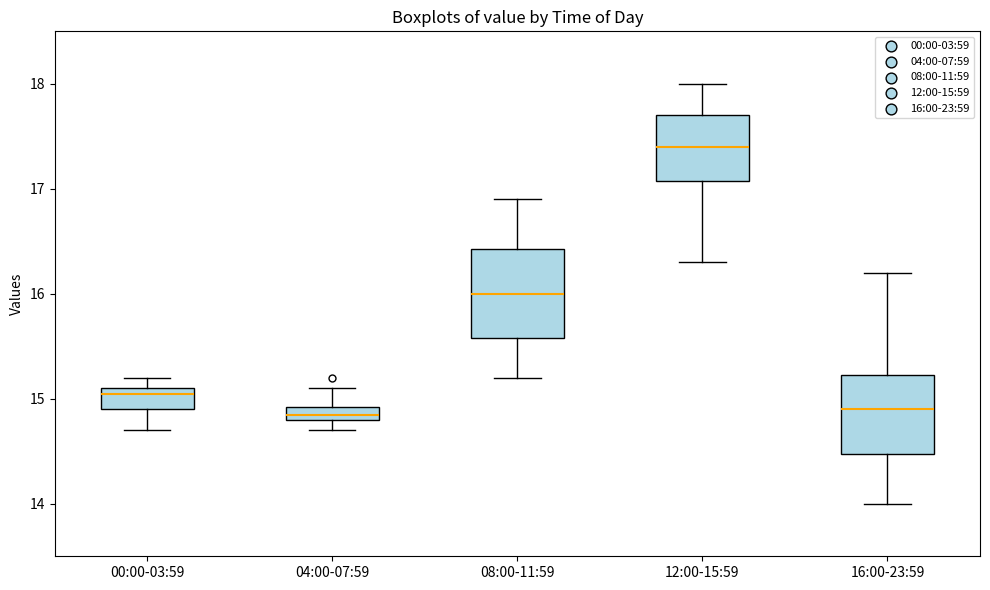

Which box has the highest median line?

12:00-15:59